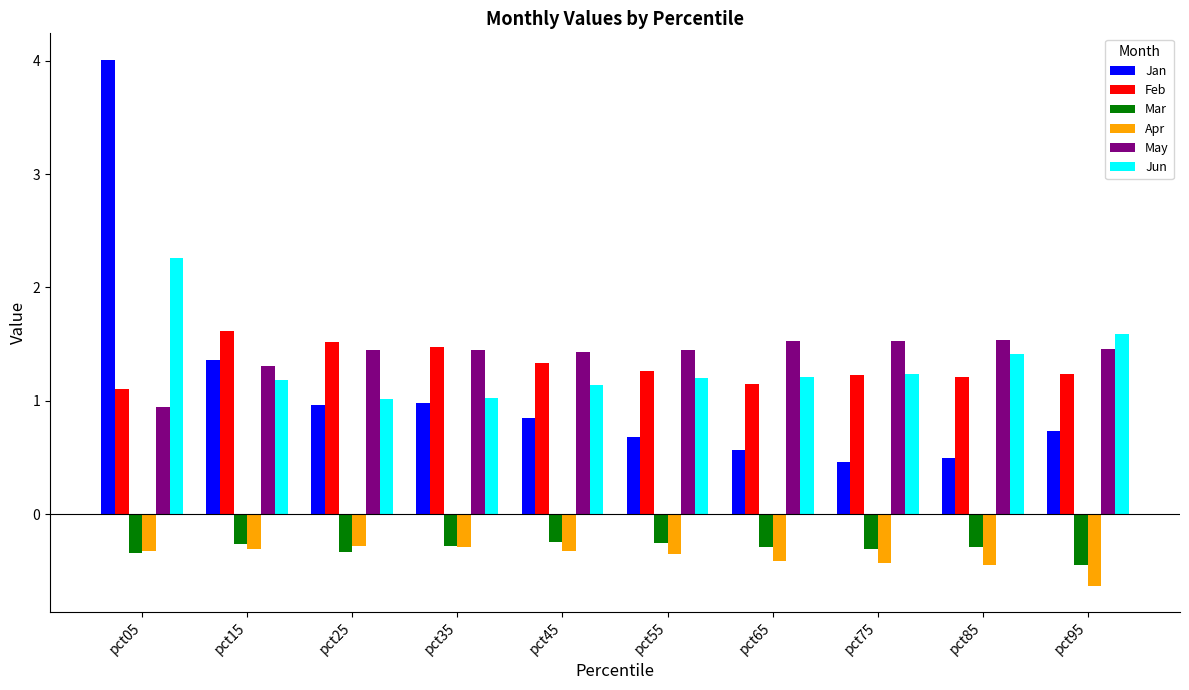

What is the difference between the Feb values at pct55 and pct05?

0.2